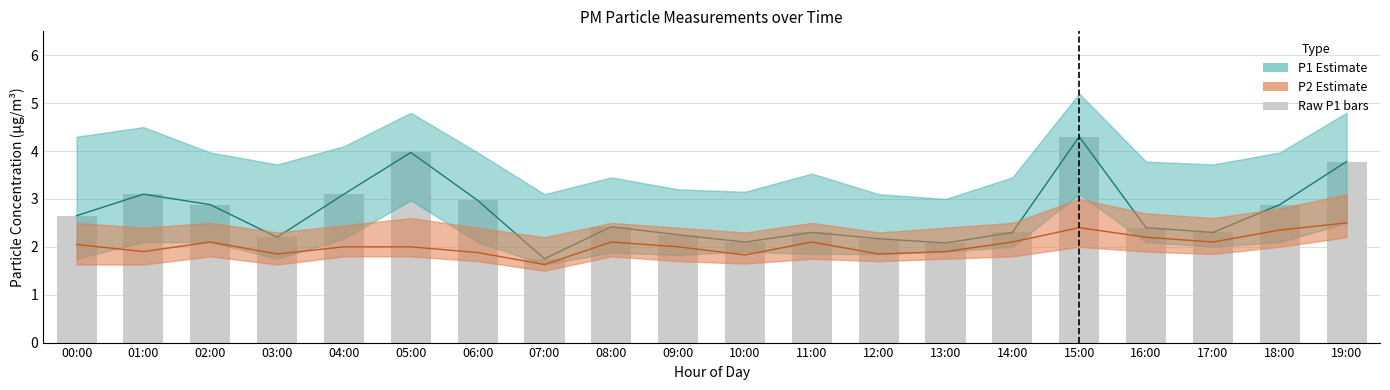

What position from the right is 17:00?

3